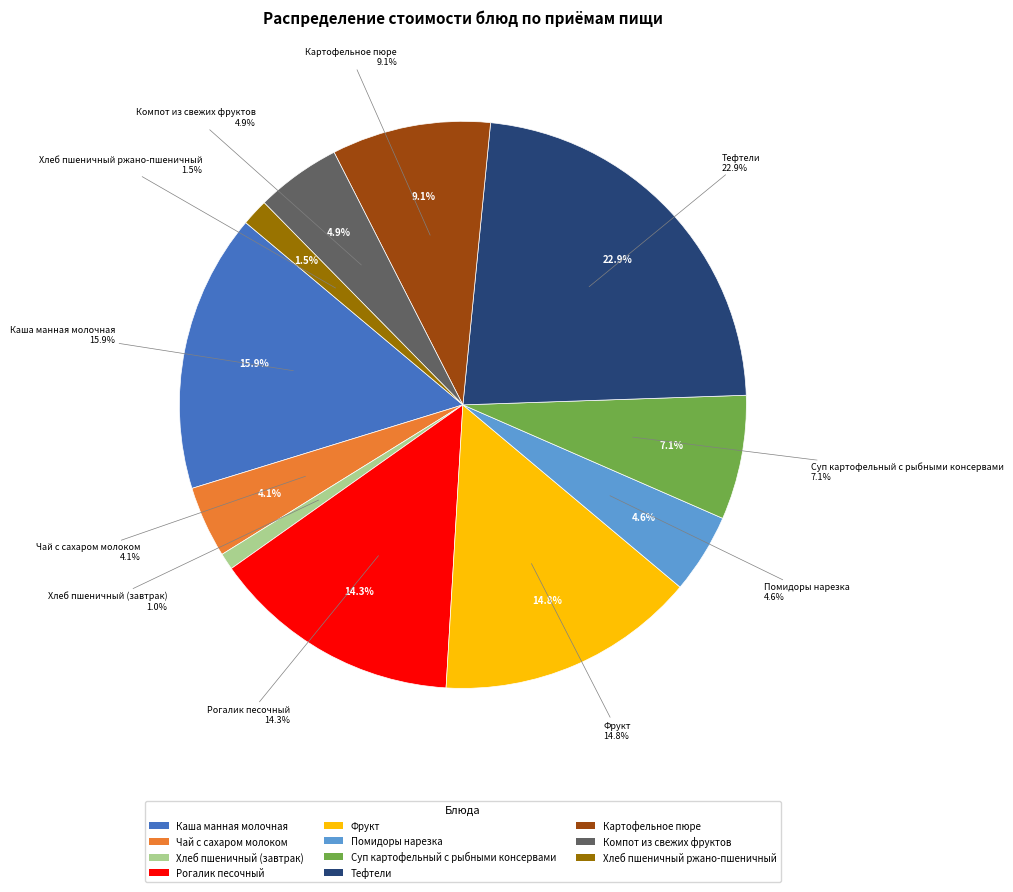

To the nearest percent, what portion does Суп картофельный с рыбными консервами represent?

7%